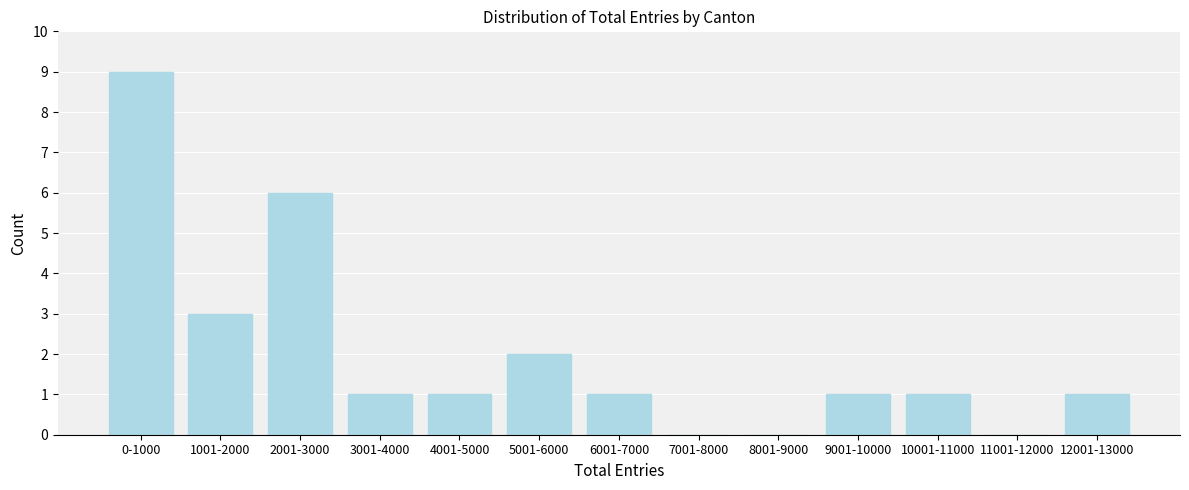

Reading left to right, list all the values displayed in this chart.

0-1000=9	1001-2000=3	2001-3000=6	3001-4000=1	4001-5000=1	5001-6000=2	6001-7000=1	7001-8000=0	8001-9000=0	9001-10000=1	10001-11000=1	11001-12000=0	12001-13000=1